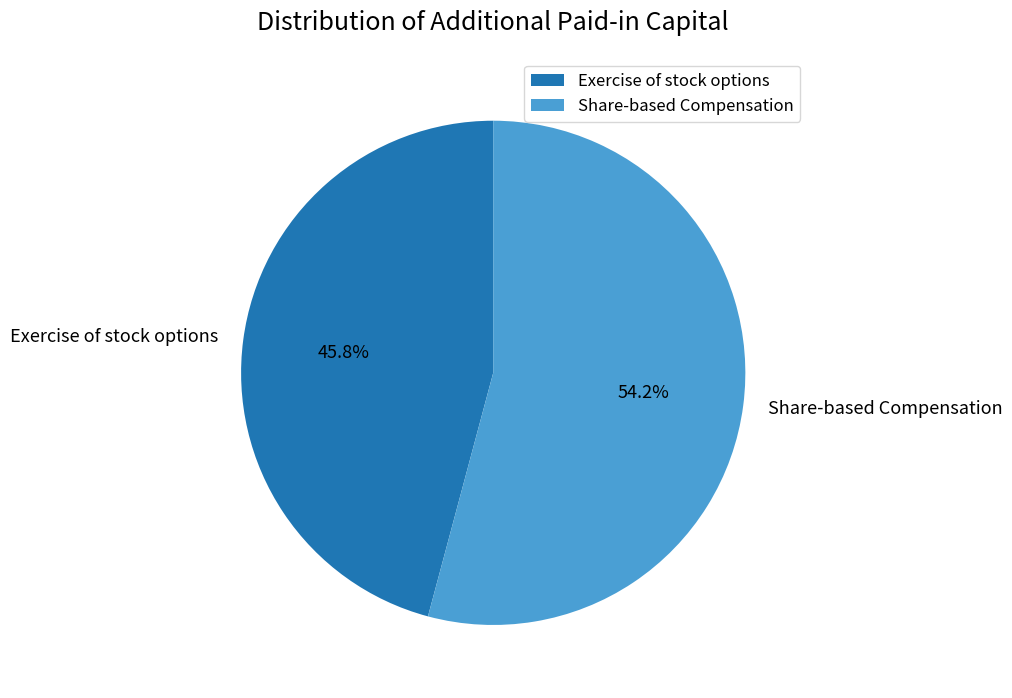

Approximately how many times larger is the value at Exercise of stock options compared to Share-based Compensation?

0.8